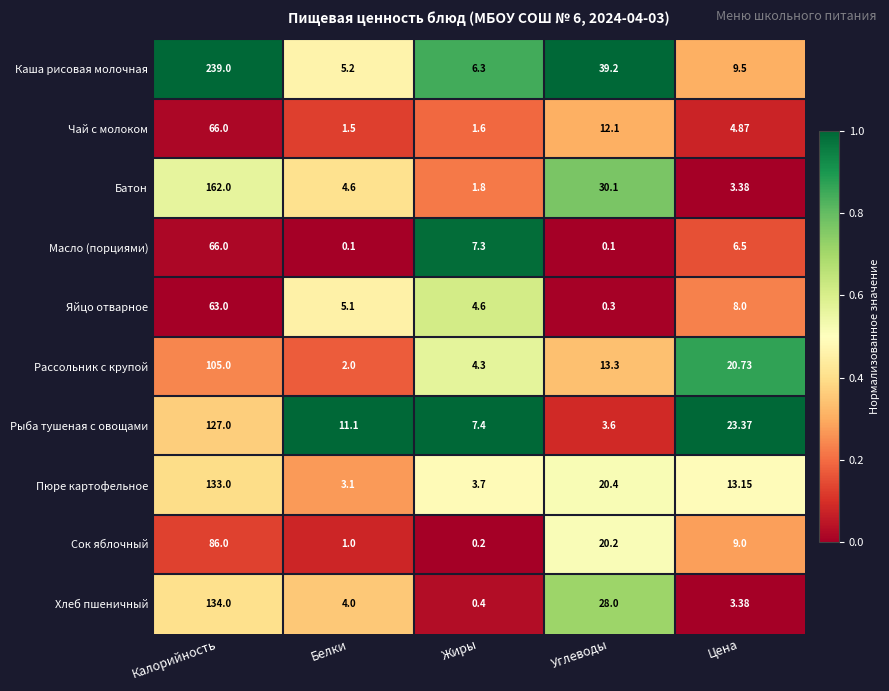

Which category has the highest value in the Рыба тушеная с овощами series?

Калорийность